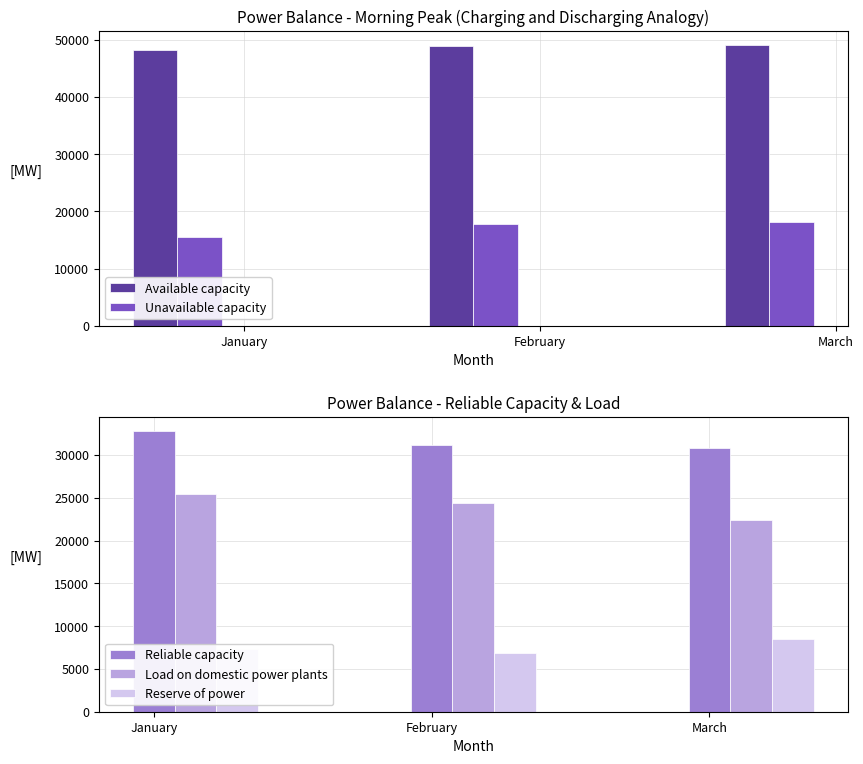

Rank the series by their maximum value, from highest to lowest.

Available capacity, Reliable capacity, Load on domestic power plants, Unavailable capacity, Reserve of power